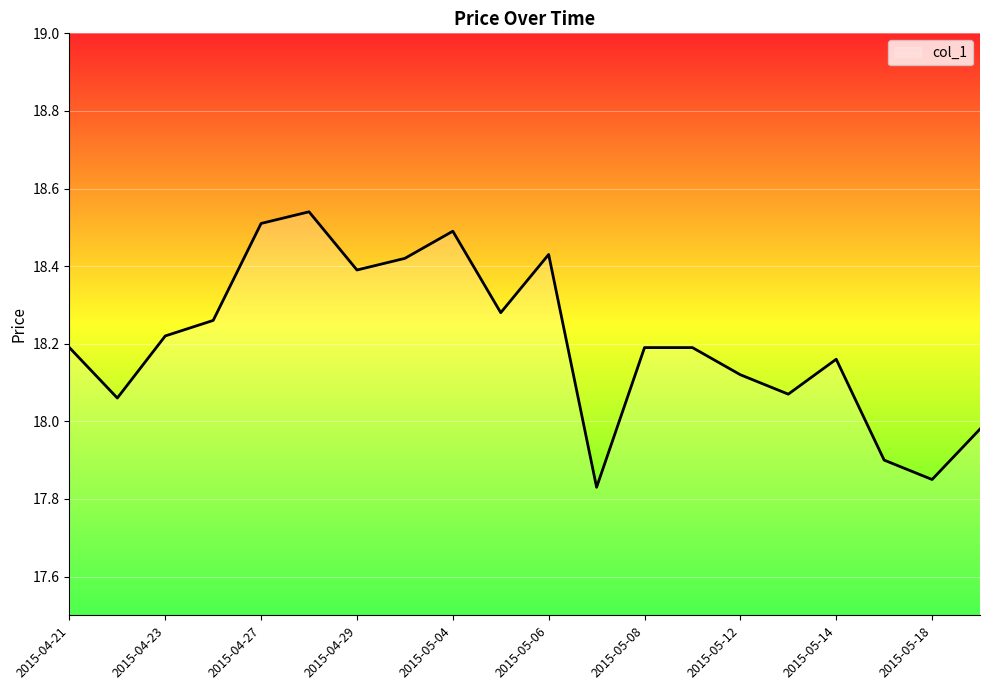

Does the chart display data point markers on the line(s)?

No